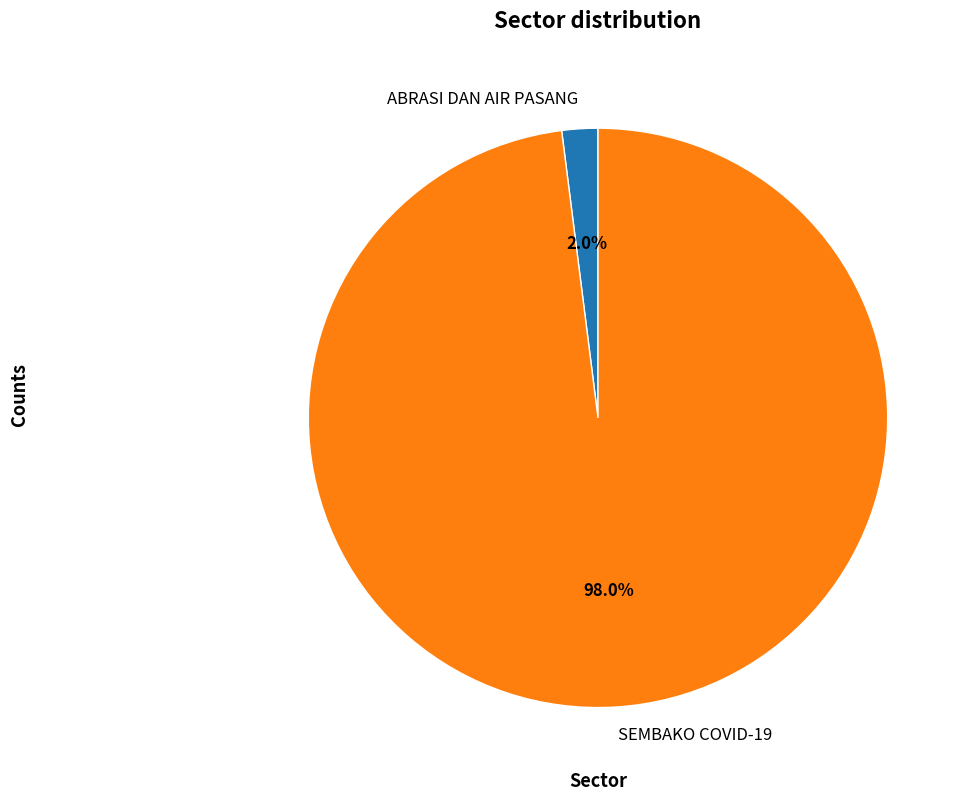

Which has a higher value, ABRASI DAN AIR PASANG or SEMBAKO COVID-19?

SEMBAKO COVID-19